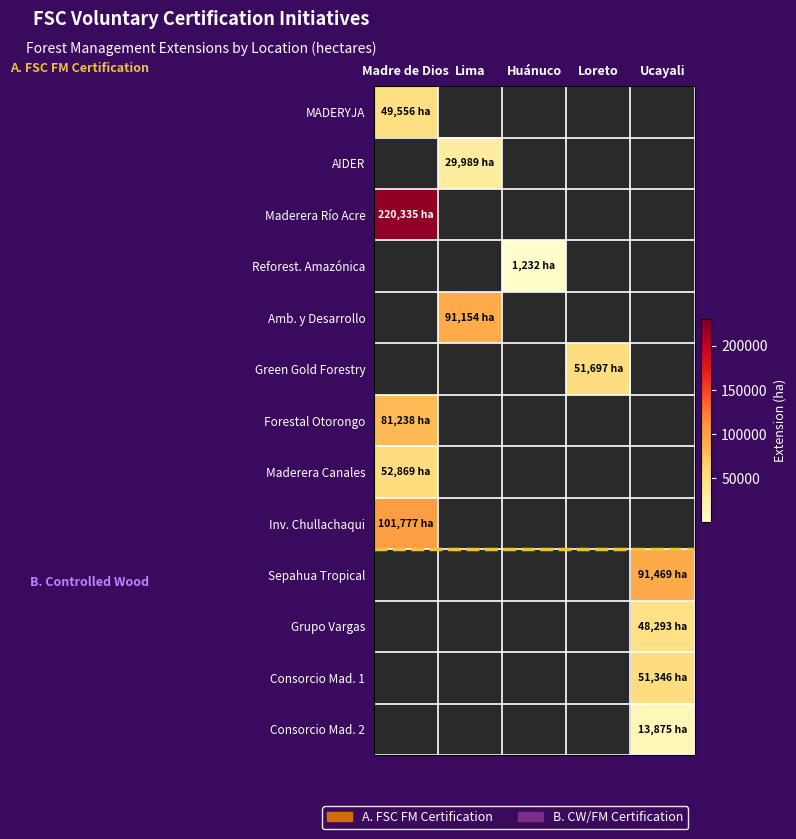

At which category does the chart reach its minimum across all series?

Huánuco